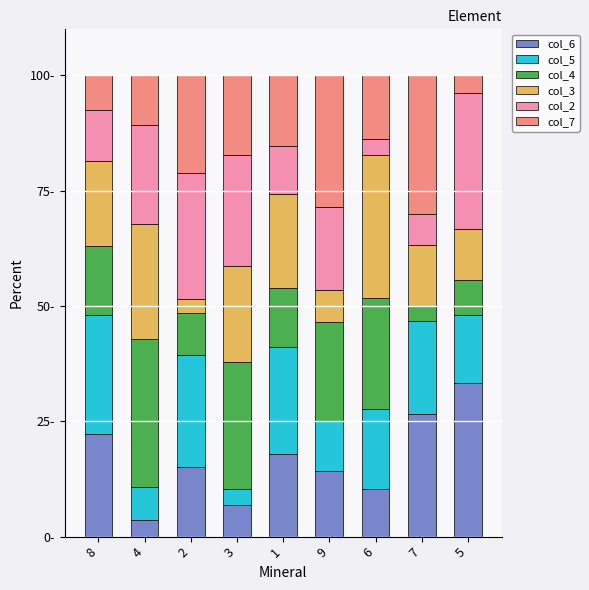

At which label is col_5 closest to 14?

5